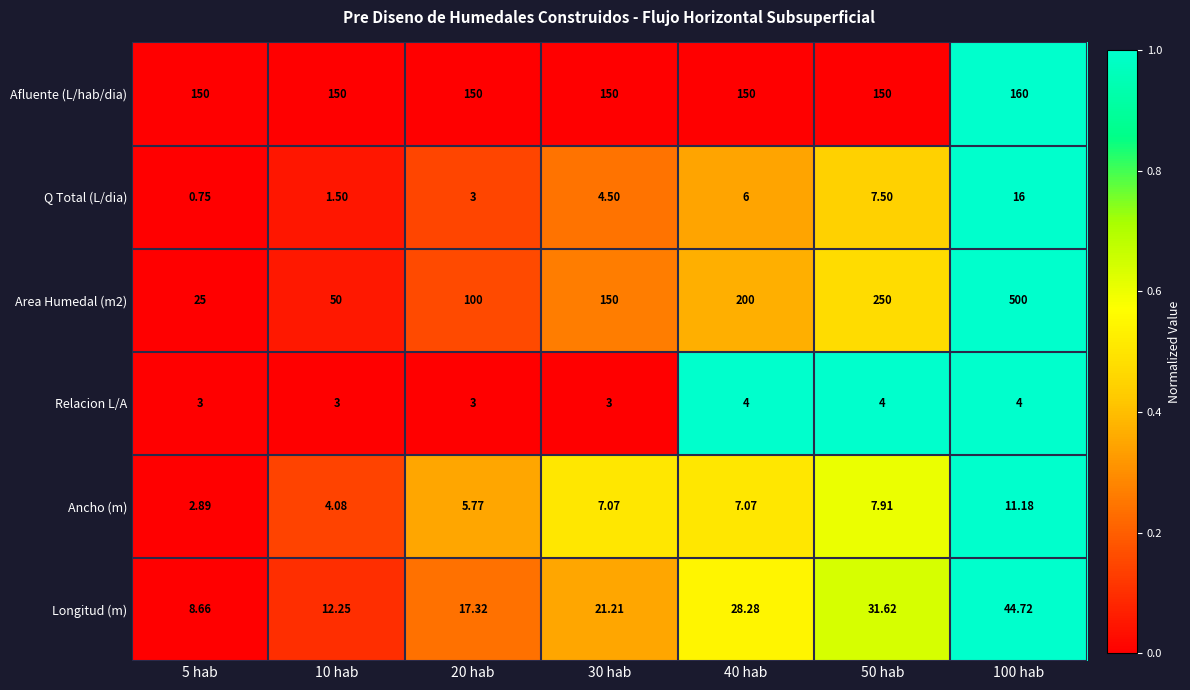

Between 5 hab and 40 hab, which series saw the biggest shift?

Area Humedal (m2)